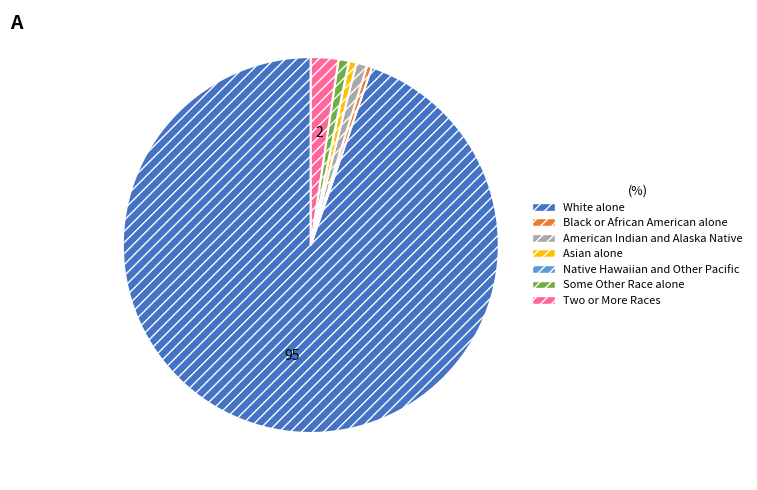

Which category has the biggest portion of the pie?

White alone